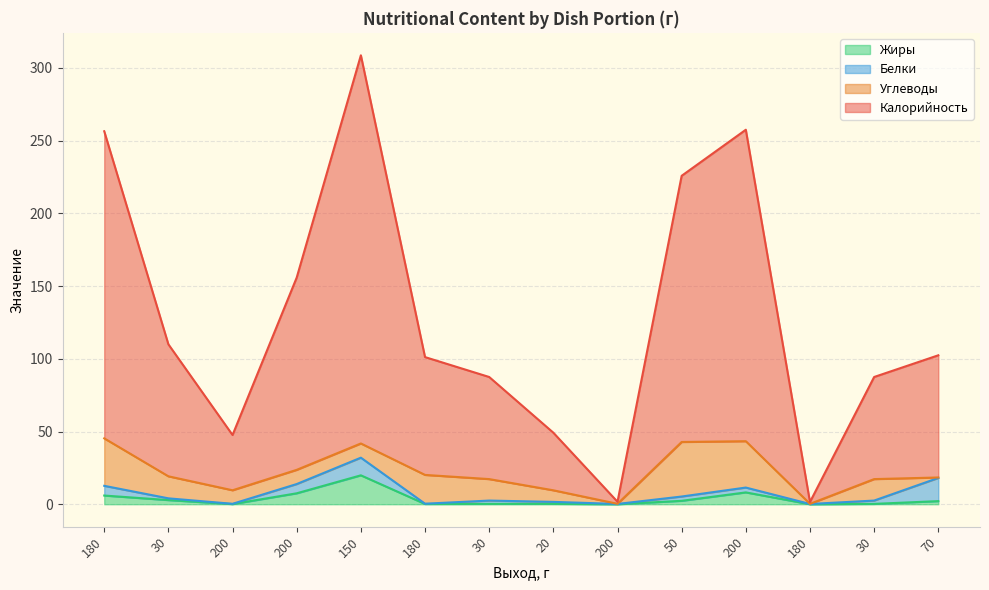

At which category does the chart reach its minimum across all series?

200